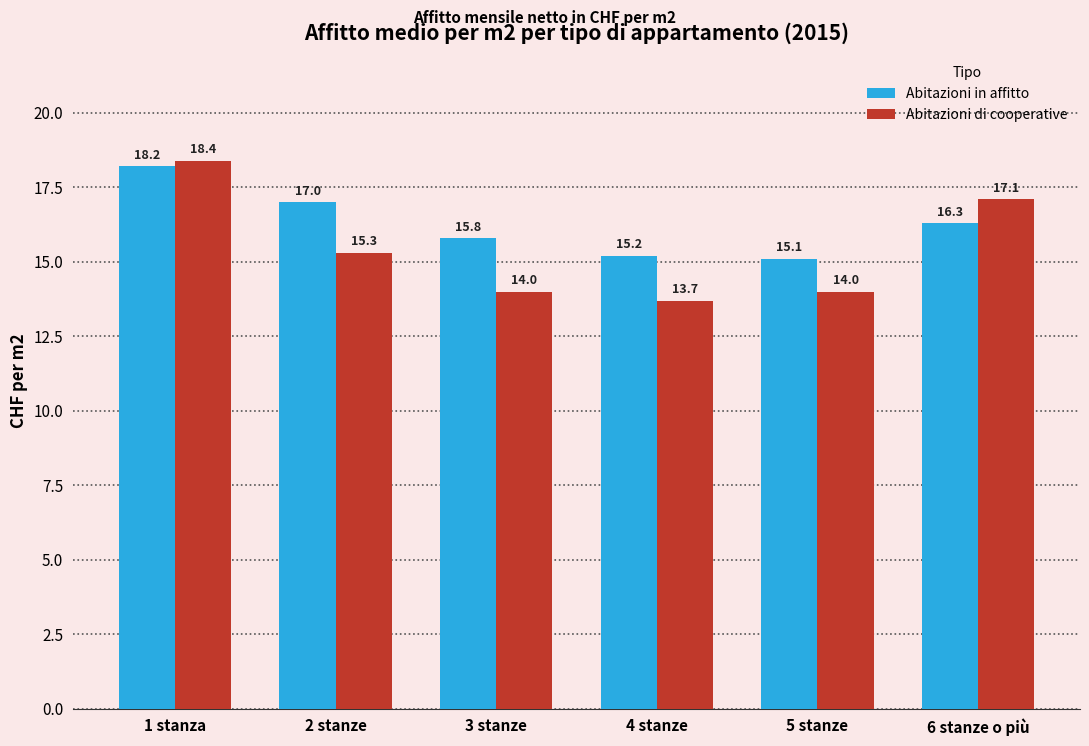

Is it true that Abitazioni di cooperative equals 13.7 at 4 stanze?

True